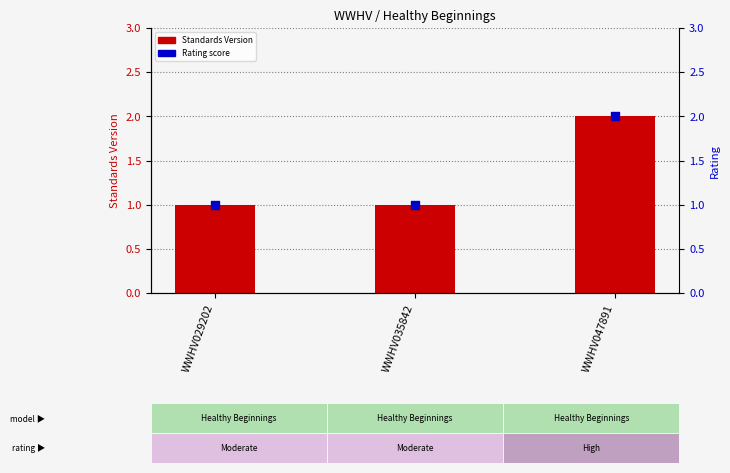

Is the value of Standards Version at WWHV047891 greater than the value of Rating (1=Moderate, 2=High) at WWHV029202?

Yes